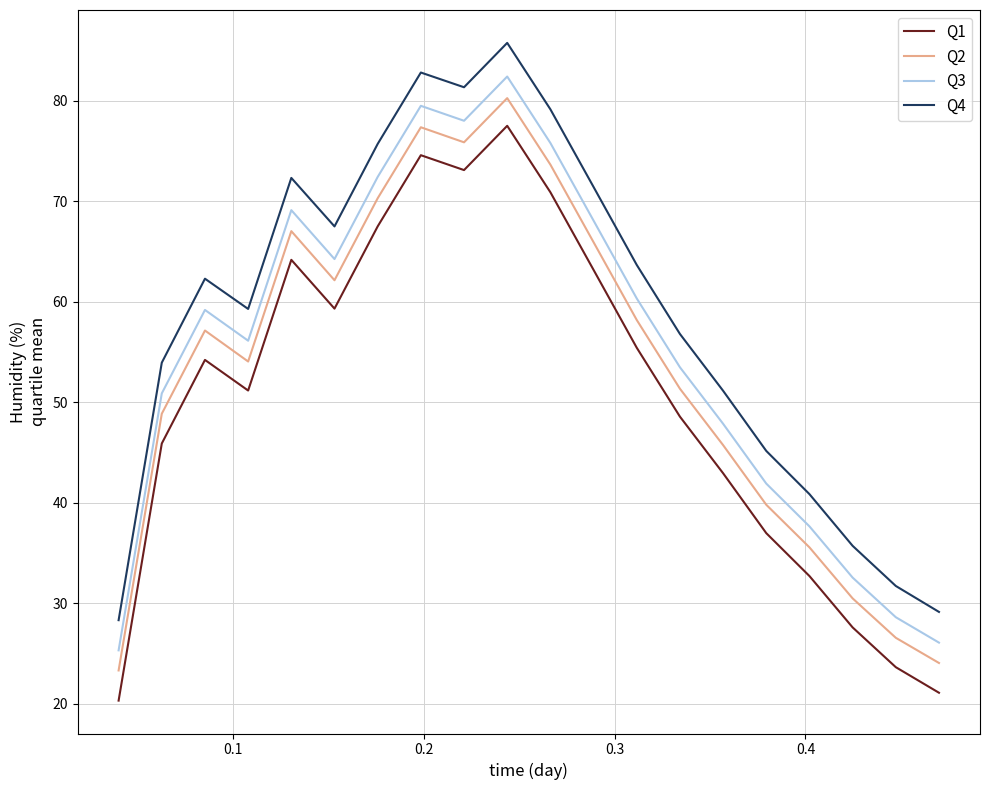

Which series has the widest spread of values?

Q4